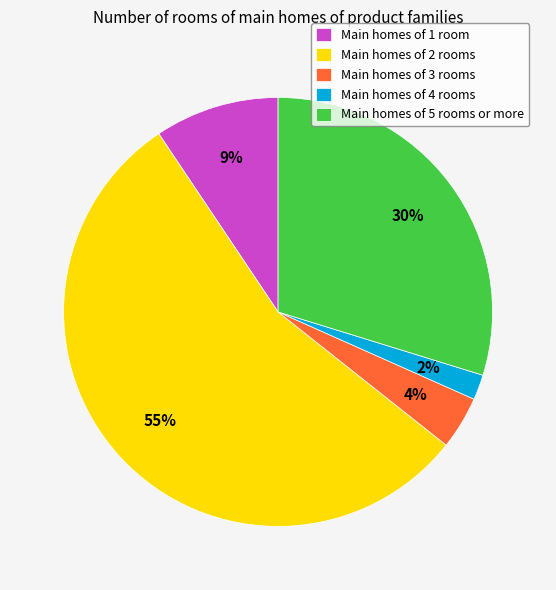

How many slices are in this pie chart?

5